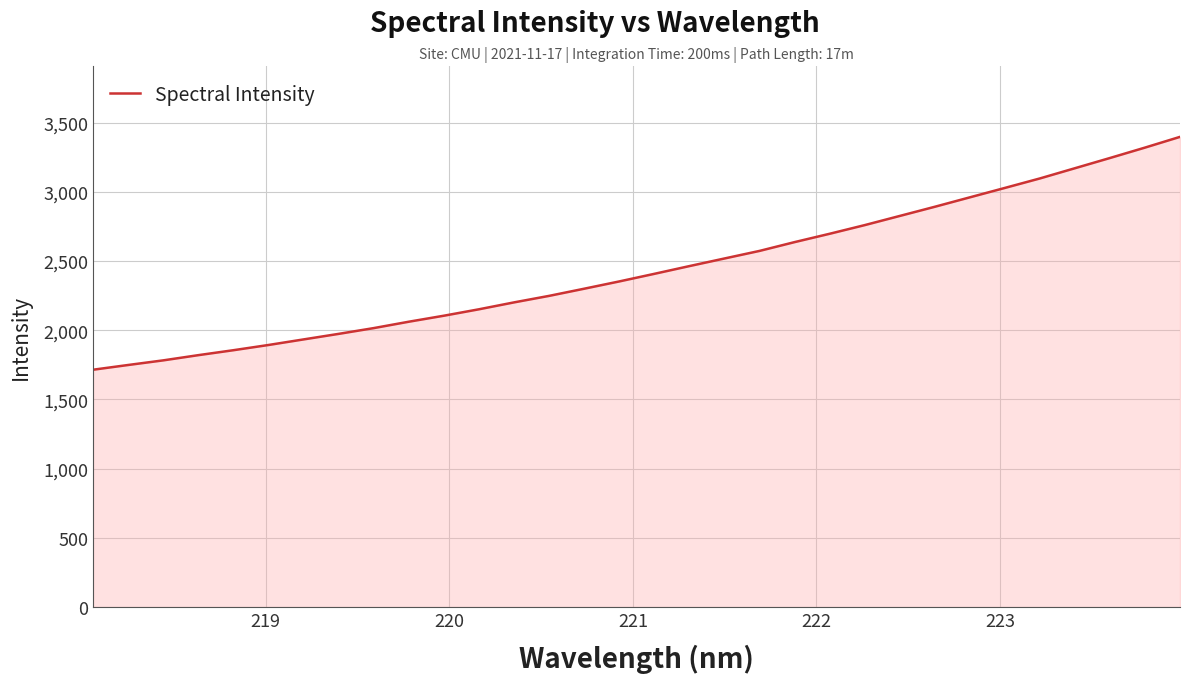

What is the difference between the maximum and minimum values?

1682.3